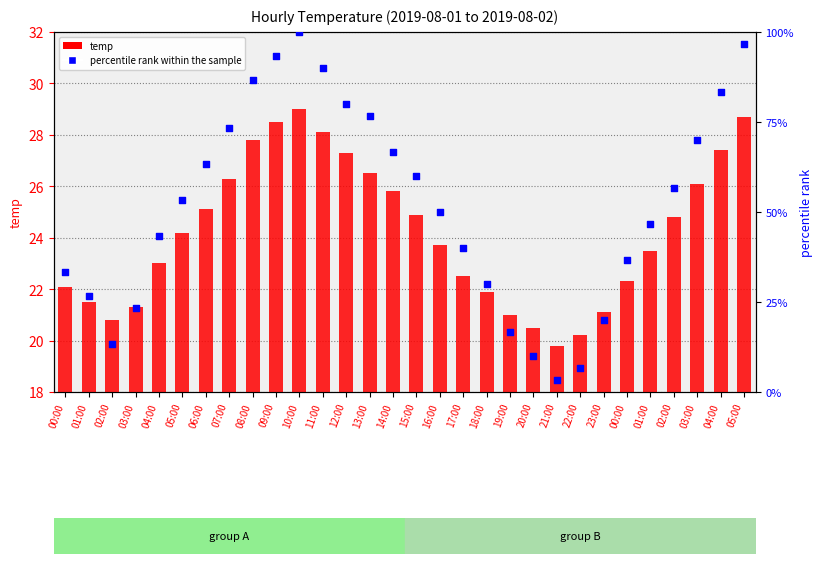

What are all the series names shown in the legend?

temp, percentile rank within the sample